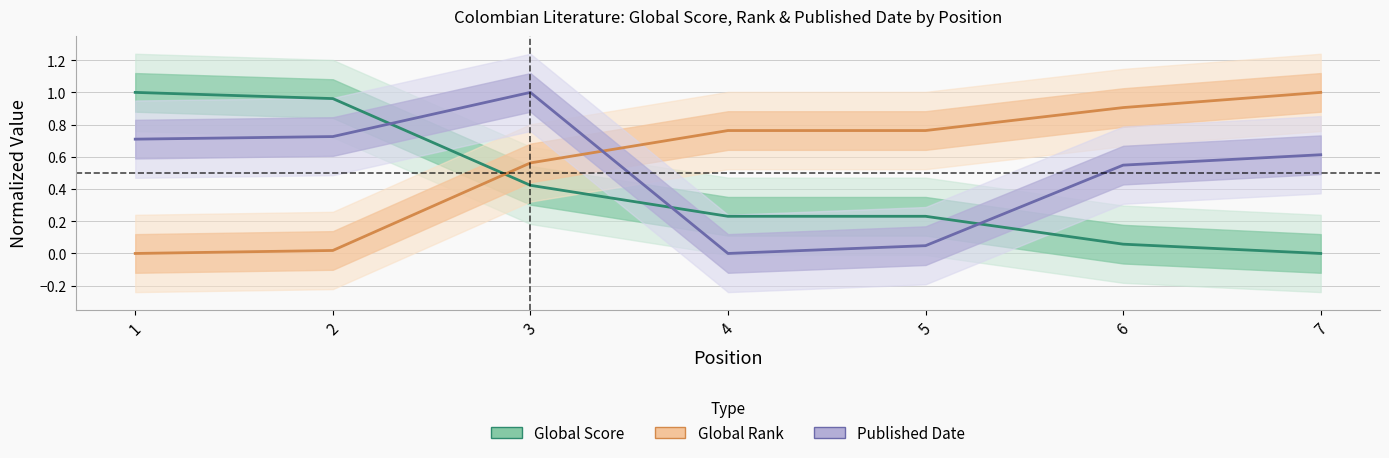

Which series has the widest spread of values?

Global Score